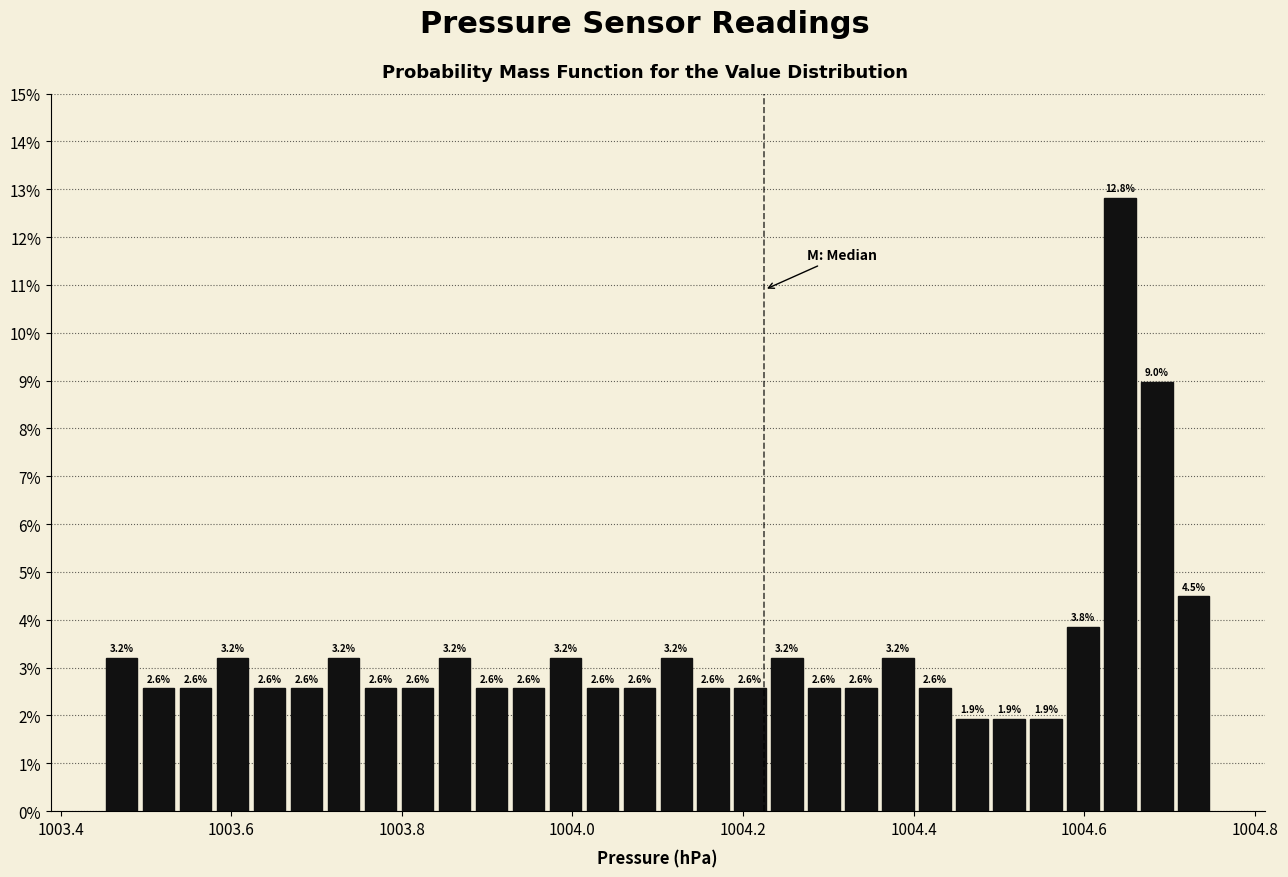

Around what value on the x-axis is the tallest bar? Give the approximate position of its centre, as read against the axis.

1004.64